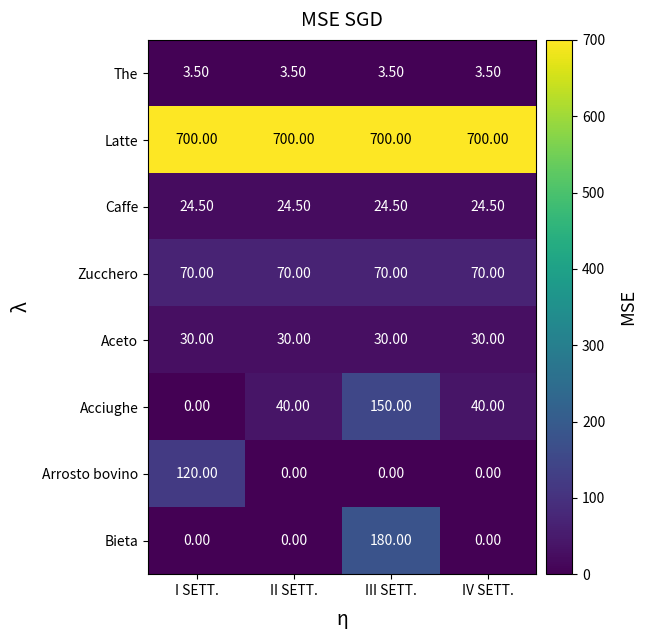

What is the total value across all series at III SETT.?

1158.0